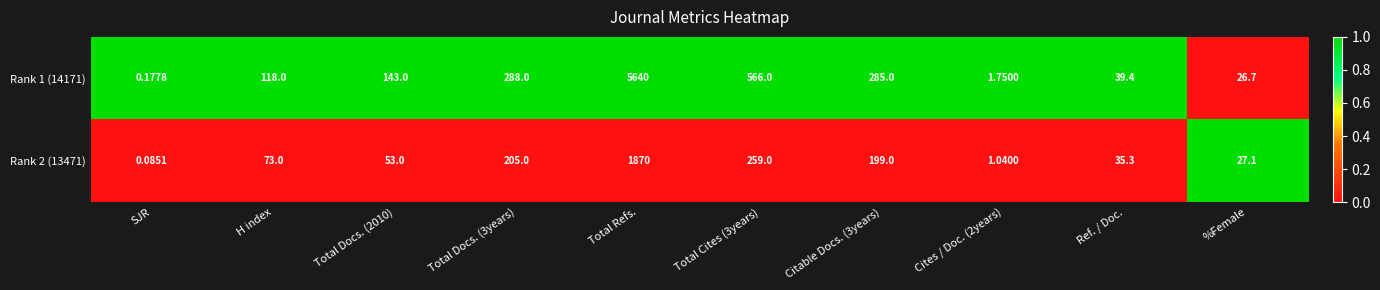

Is the value of Rank 2 (13471) at H index greater than the value of Rank 1 (14171) at Total Refs.?

No